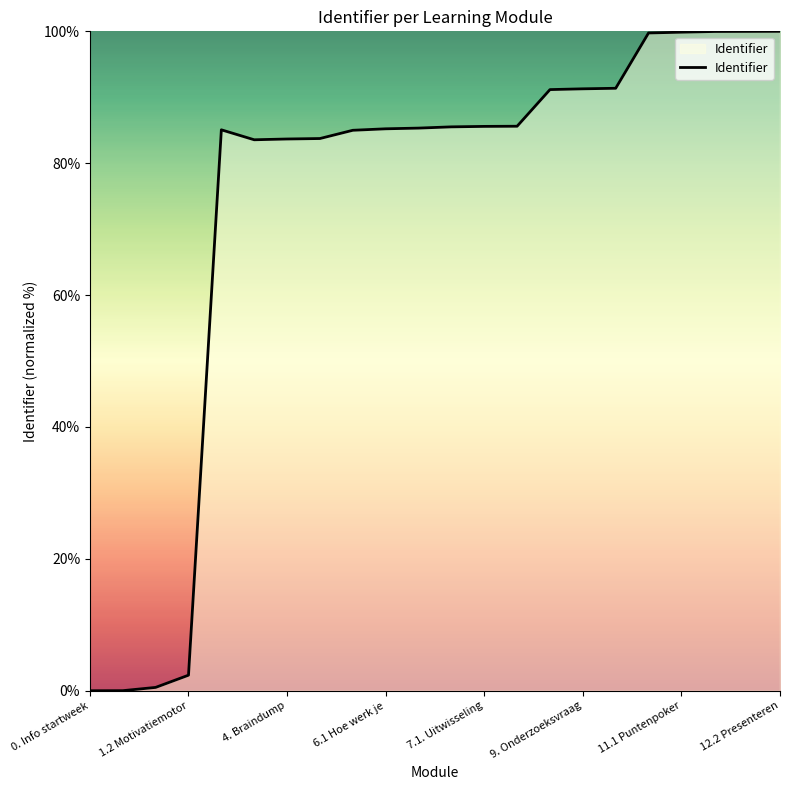

What is the maximum value shown in the chart?

100.0